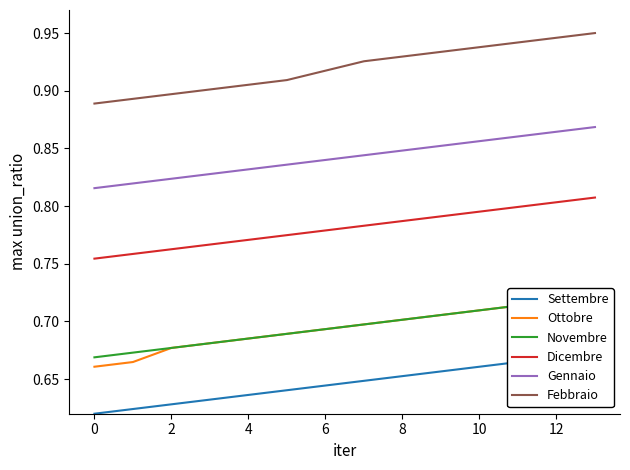

What value does the Novembre series have at 0?

0.7